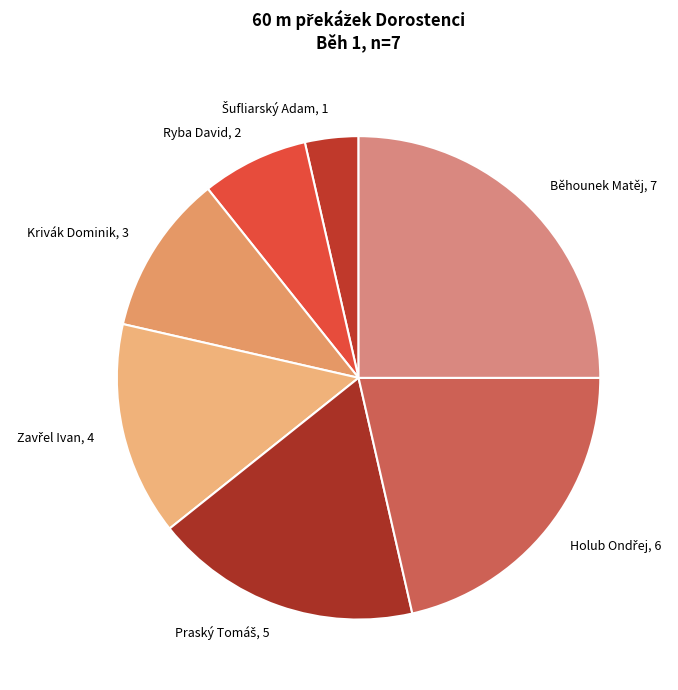

Do Krivák Dominik, 3 and Běhounek Matěj, 7 together represent more than half of the pie?

No